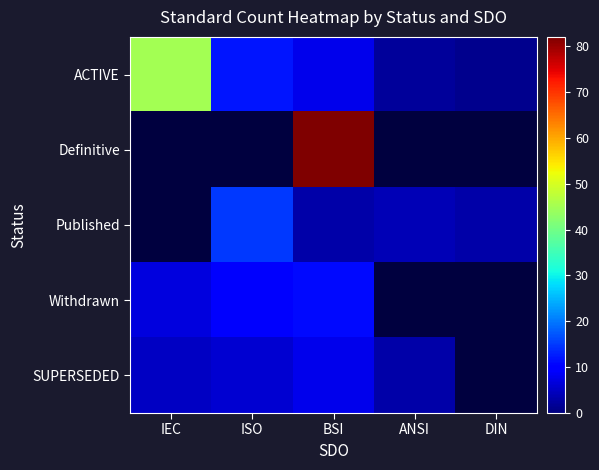

At which label does ACTIVE first exceed 8?

IEC